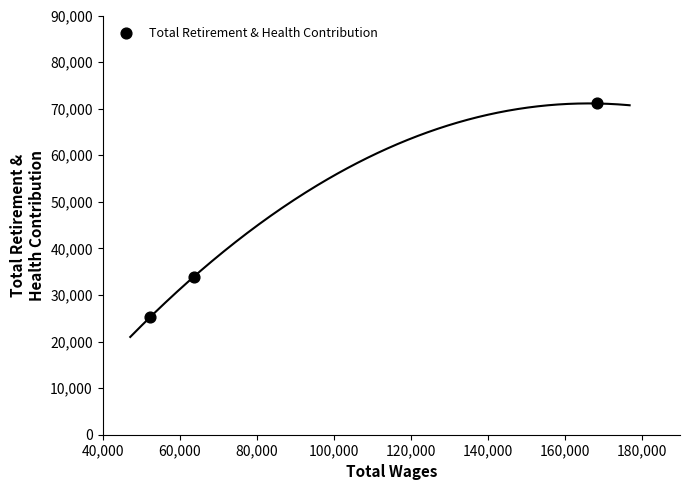

What Y value in the scatter plot is closest to 48208?

33934